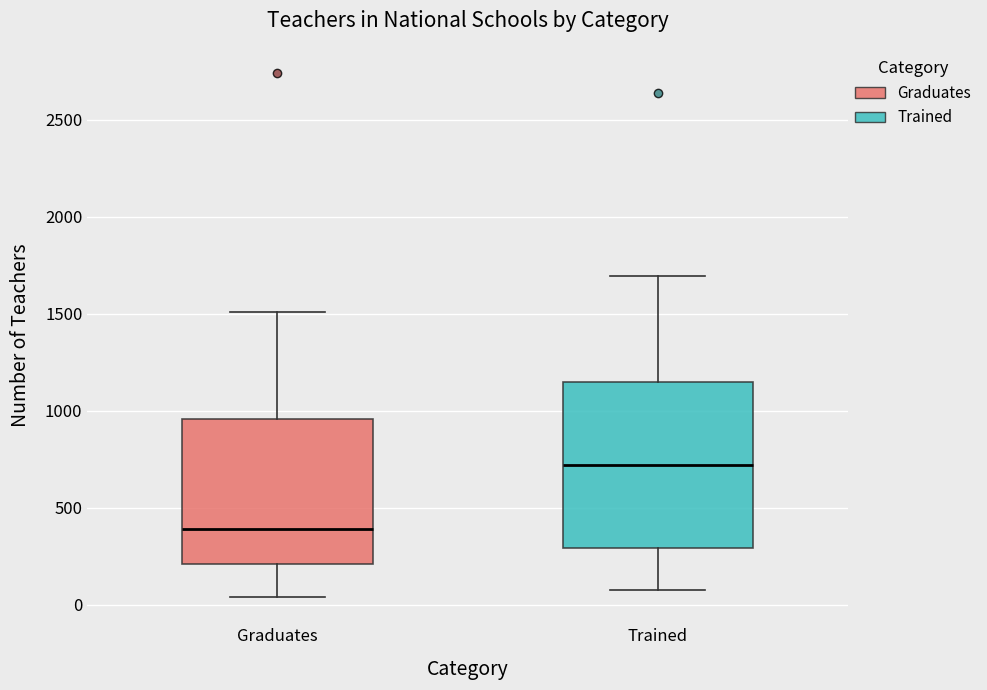

Which box has the highest median line?

Trained